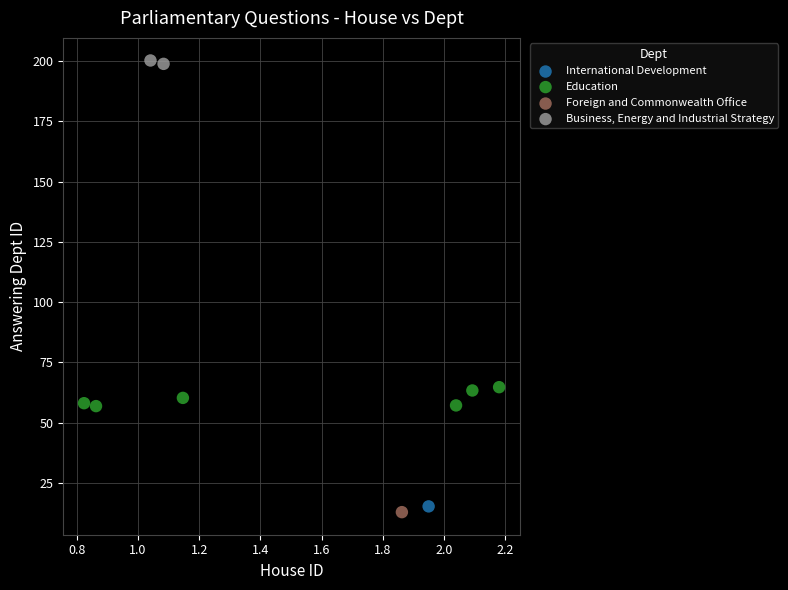

What are all the series names shown in the legend?

International Development, Education, Foreign and Commonwealth Office, Business, Energy and Industrial Strategy